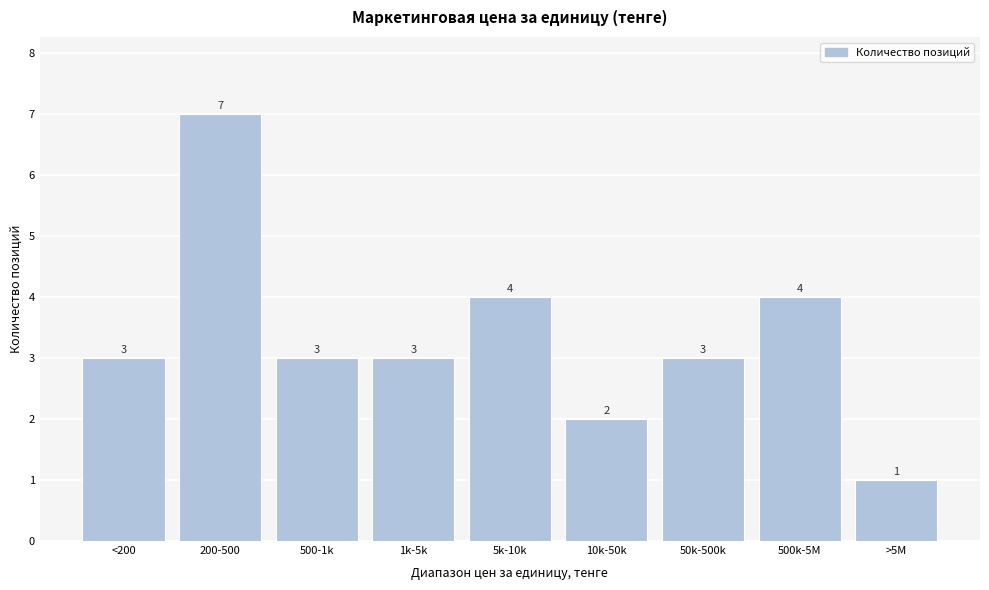

Reading left to right, what are all the values shown in this chart?

3	7	3	3	4	2	3	4	1